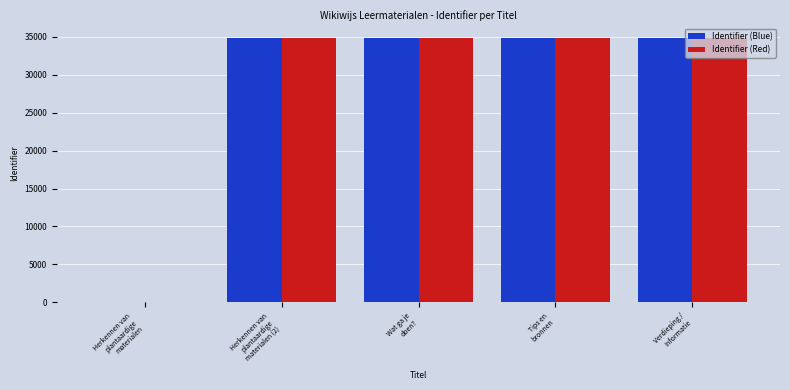

What is the highest value of the Identifier (Blue) series?

34870